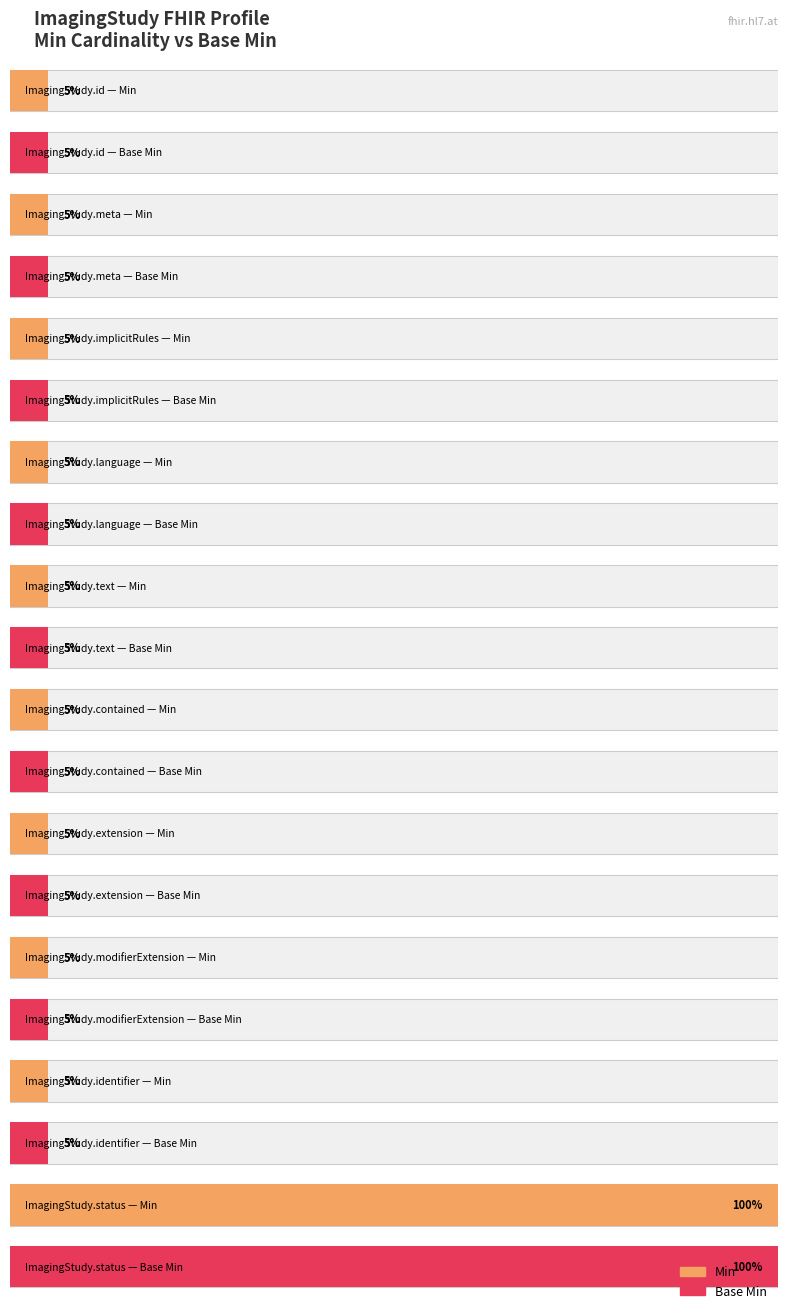

True or false: Min has a value of -1 at ImagingStudy.referrer.

False